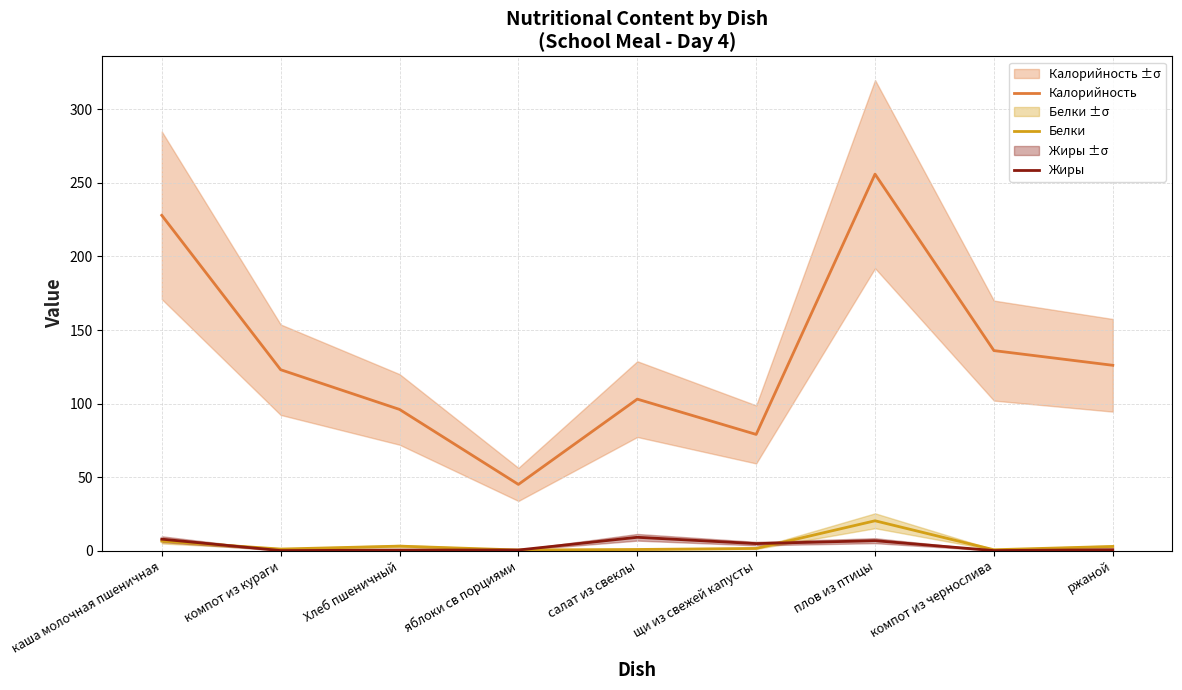

How many data points in Жиры are above 0?

7